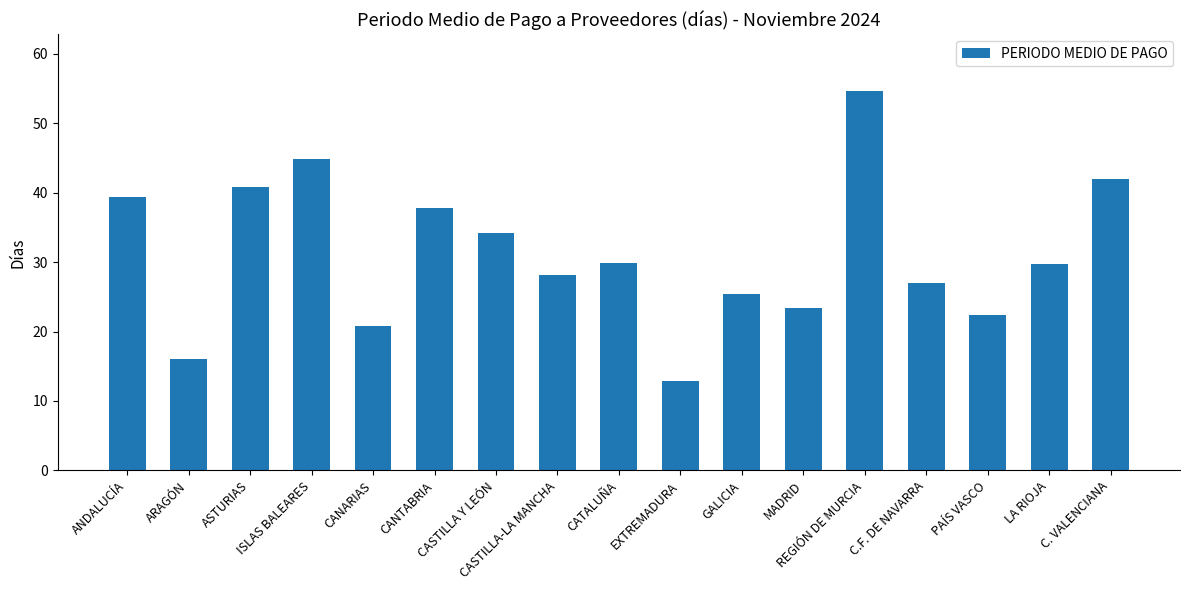

What is the value of the 17th bar from the left?

42.0